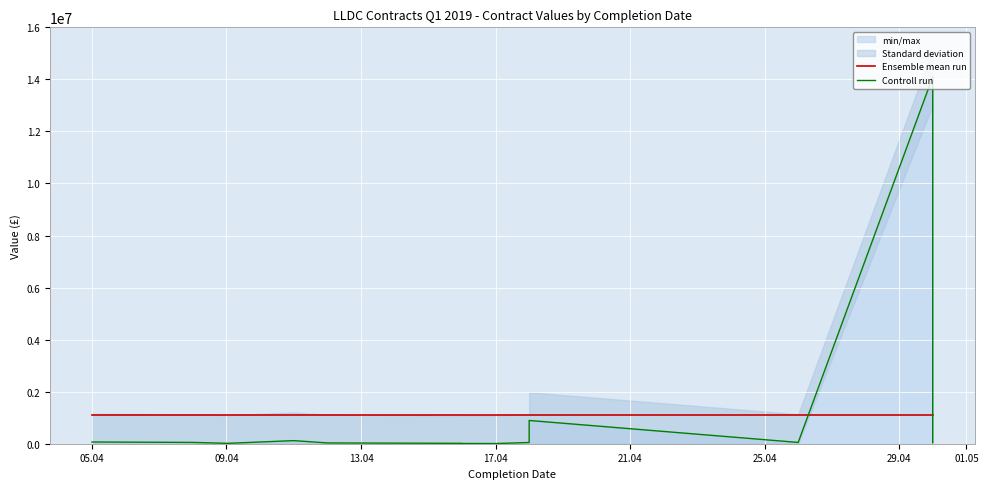

Which series changed the most between 13.04 and 01.05?

Controll run